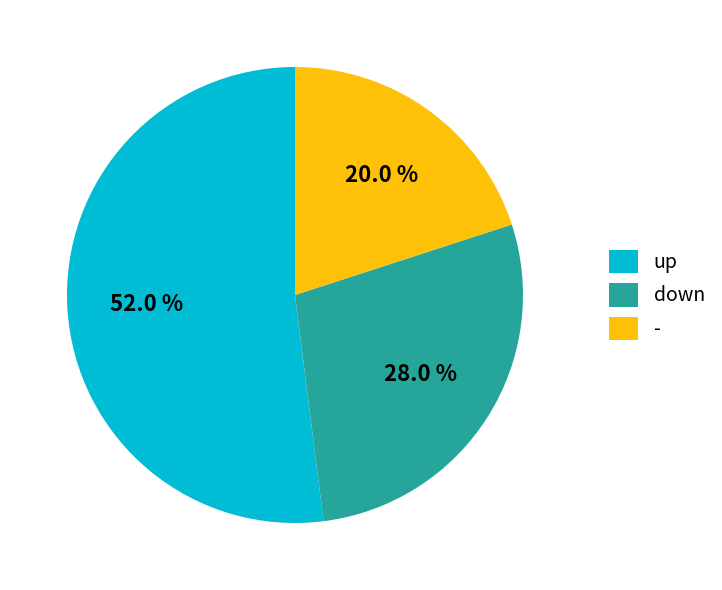

The up slice represents 52% of the pie. True or false?

True